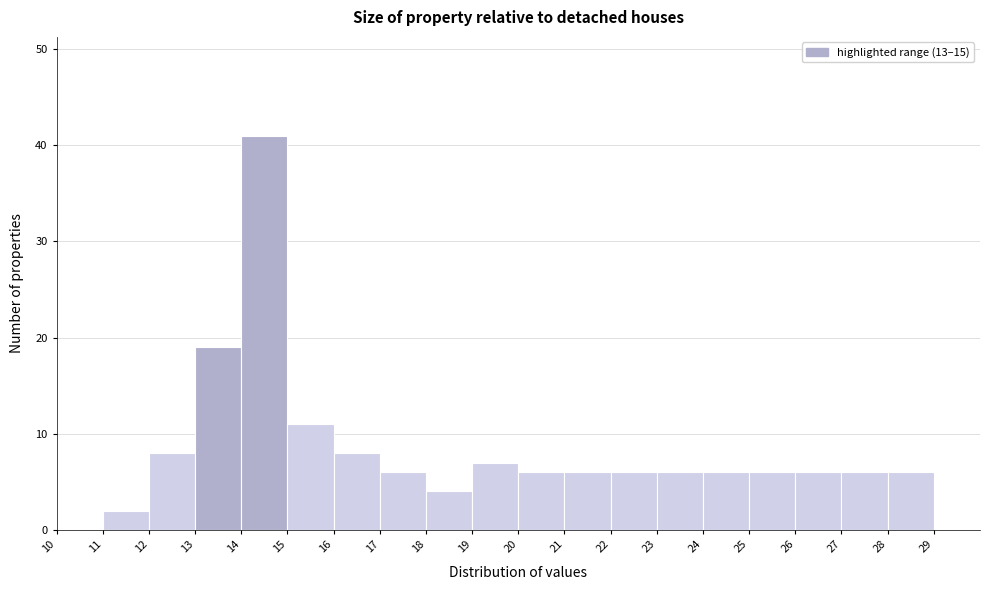

What is the height of the bar covering 26 to 27 on the x-axis? The values are not printed on the chart, so give them approximately, as read against the axis.

6